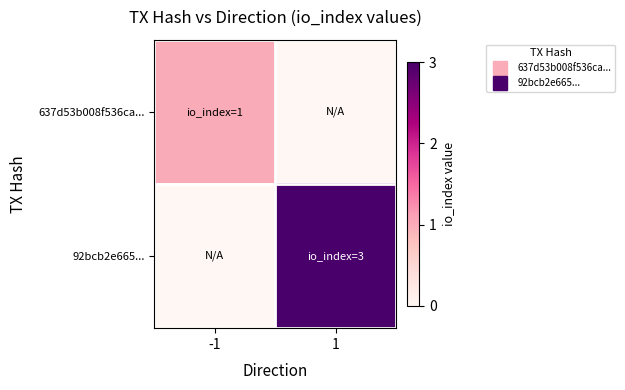

List the series in order of their overall mean, highest first.

92bcb2e665..., 637d53b008f536ca...